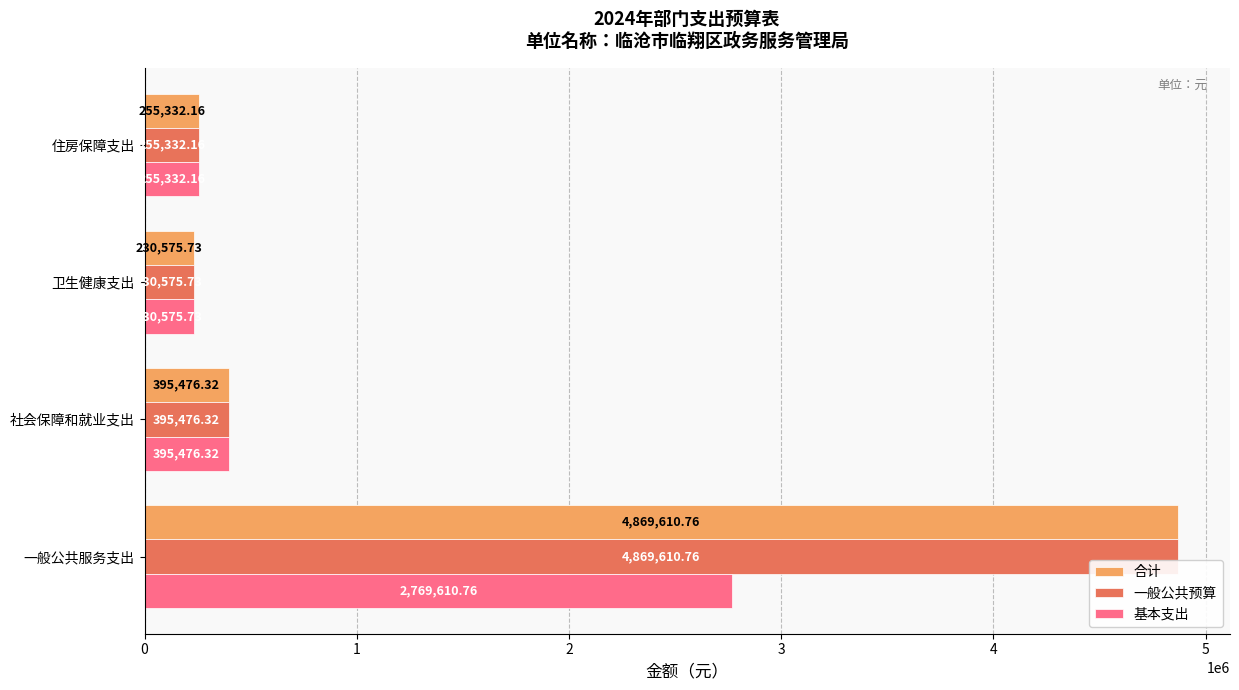

What is the minimum value for 基本支出?

230575.7